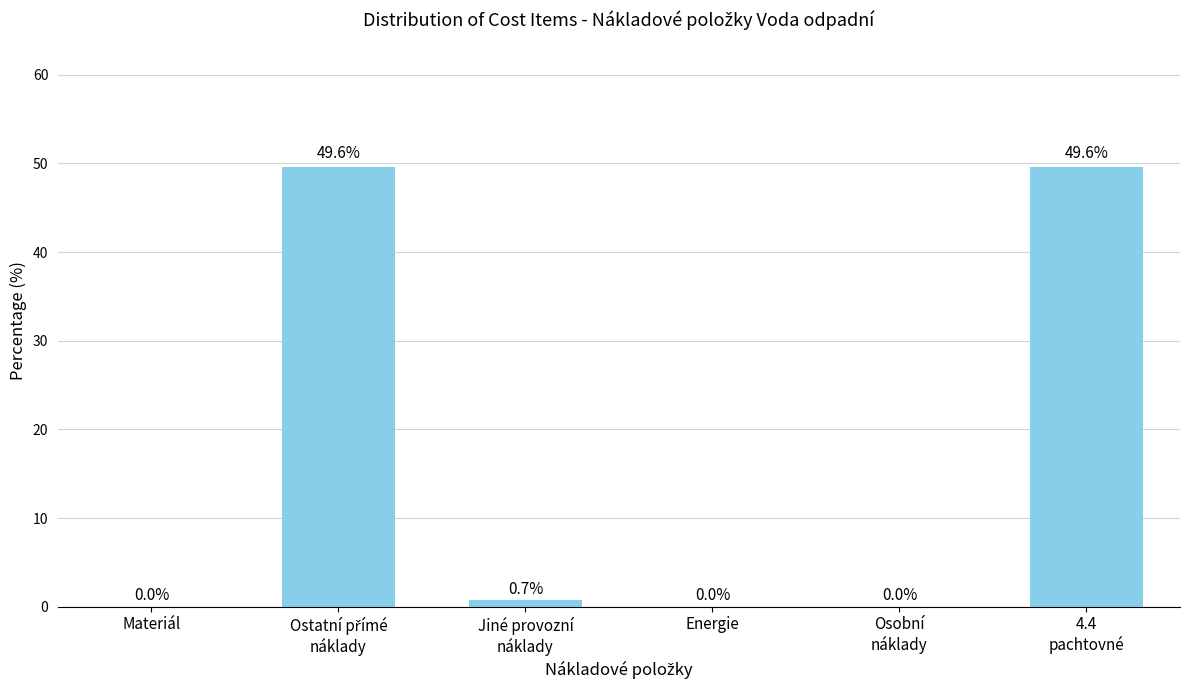

What is the greatest value displayed?

49.6